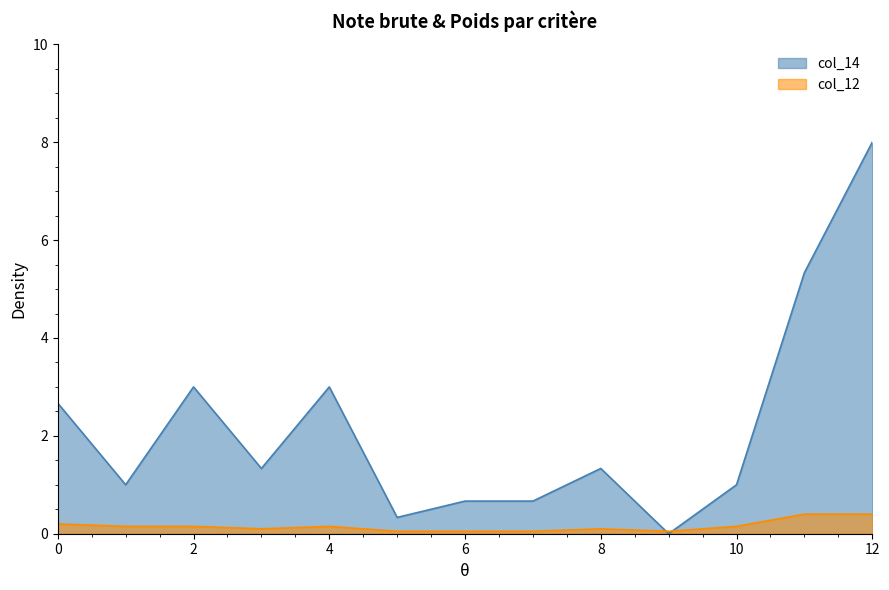

True or false: col_12 has more than 0 points higher than both neighbors.

True